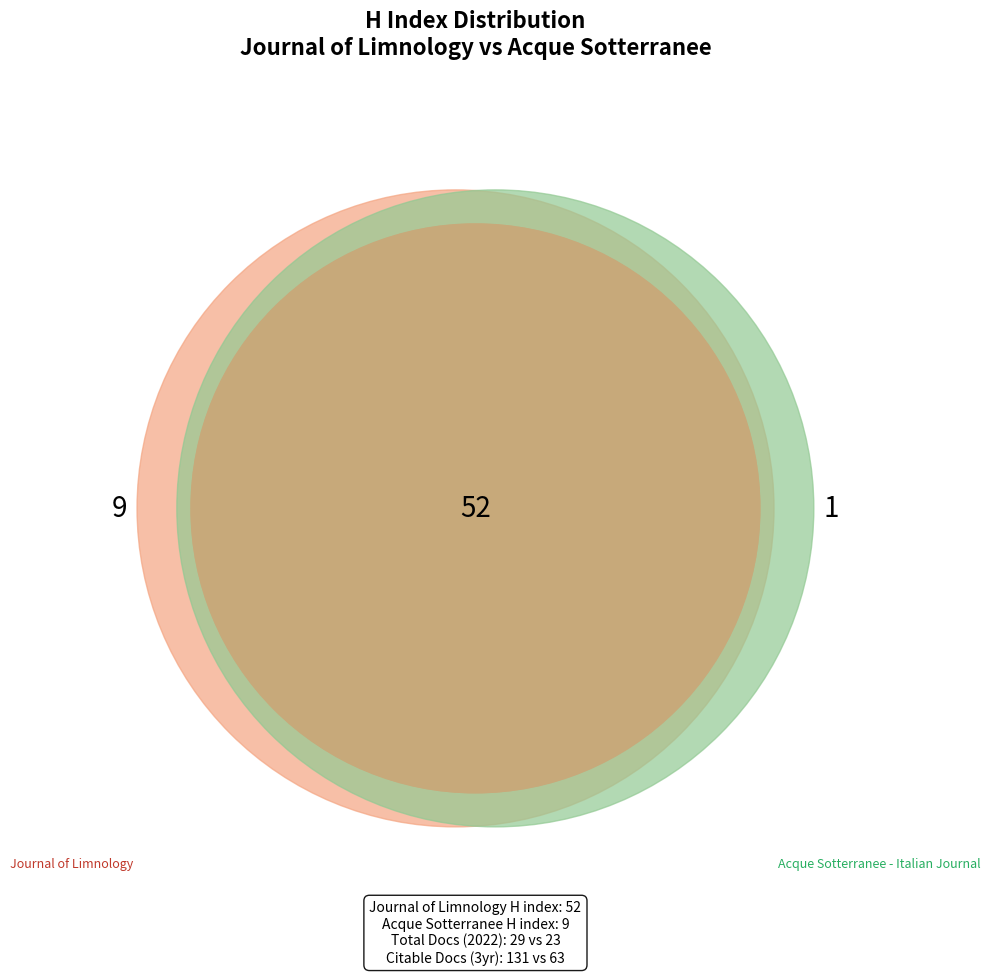

To the nearest percent, what is the combined percentage of Journal of Limnology and Acque Sotterranee - Italian Journal?

100%